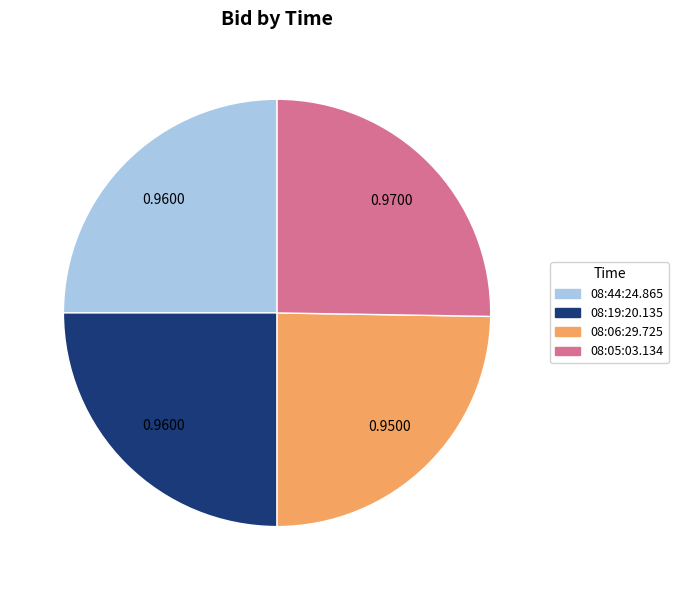

Does 08:06:29.725 account for over 50% of the chart?

No